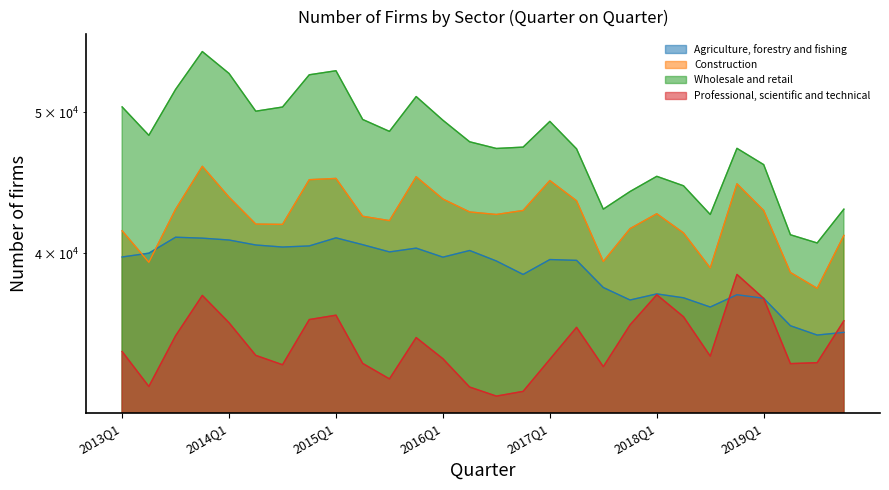

Does the chart have visible grid lines?

No